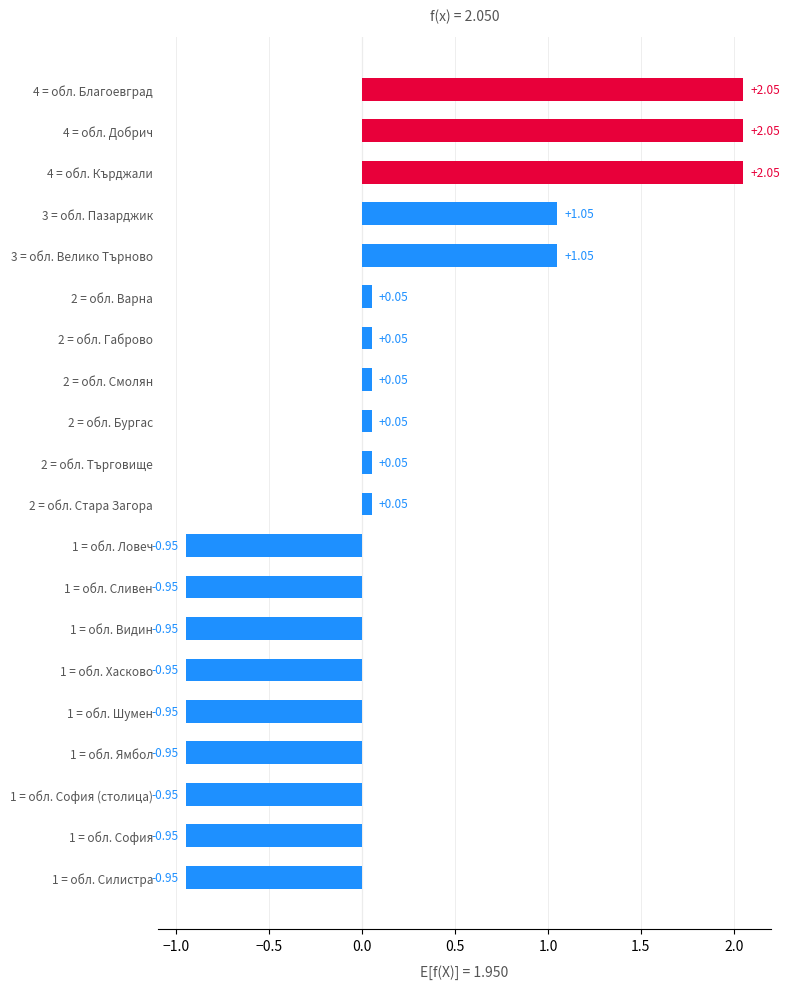

What is the change in value from 4 = обл. Кърджали to 2 = обл. Габрово?

-2.0